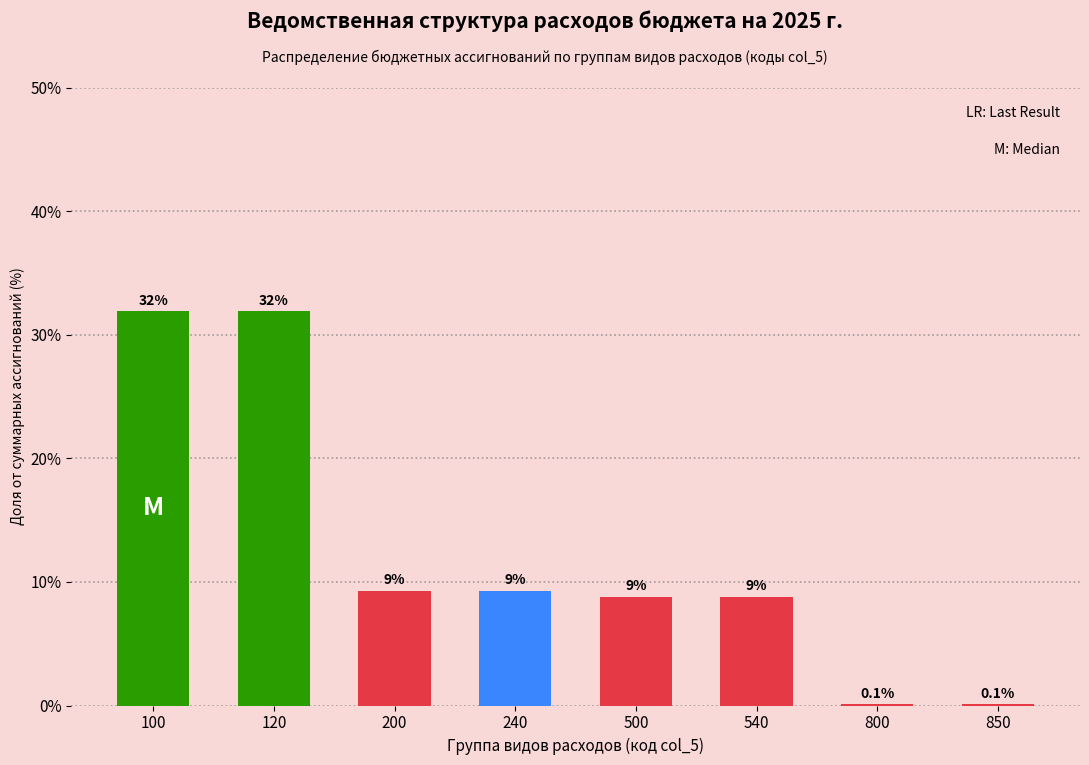

Reading right to left, extract all data points from this chart.

850=0.1	800=0.1	540=8.8	500=8.8	240=9.3	200=9.3	120=31.9	100=31.9